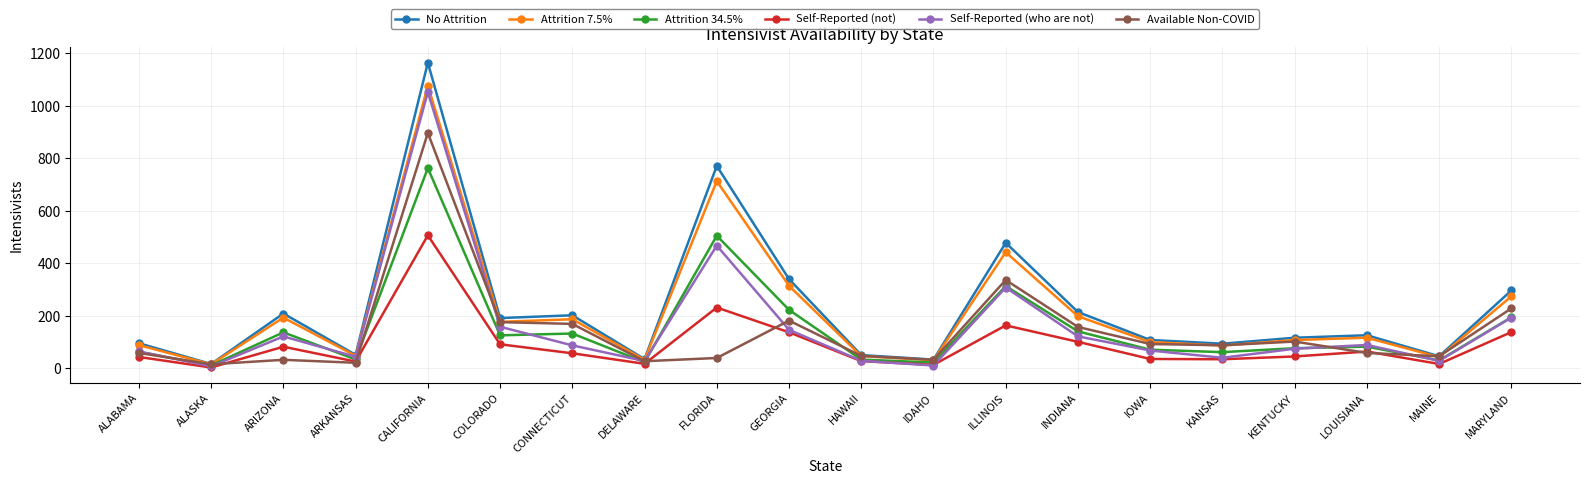

Between DELAWARE and KENTUCKY, which series saw the biggest shift?

No Attrition